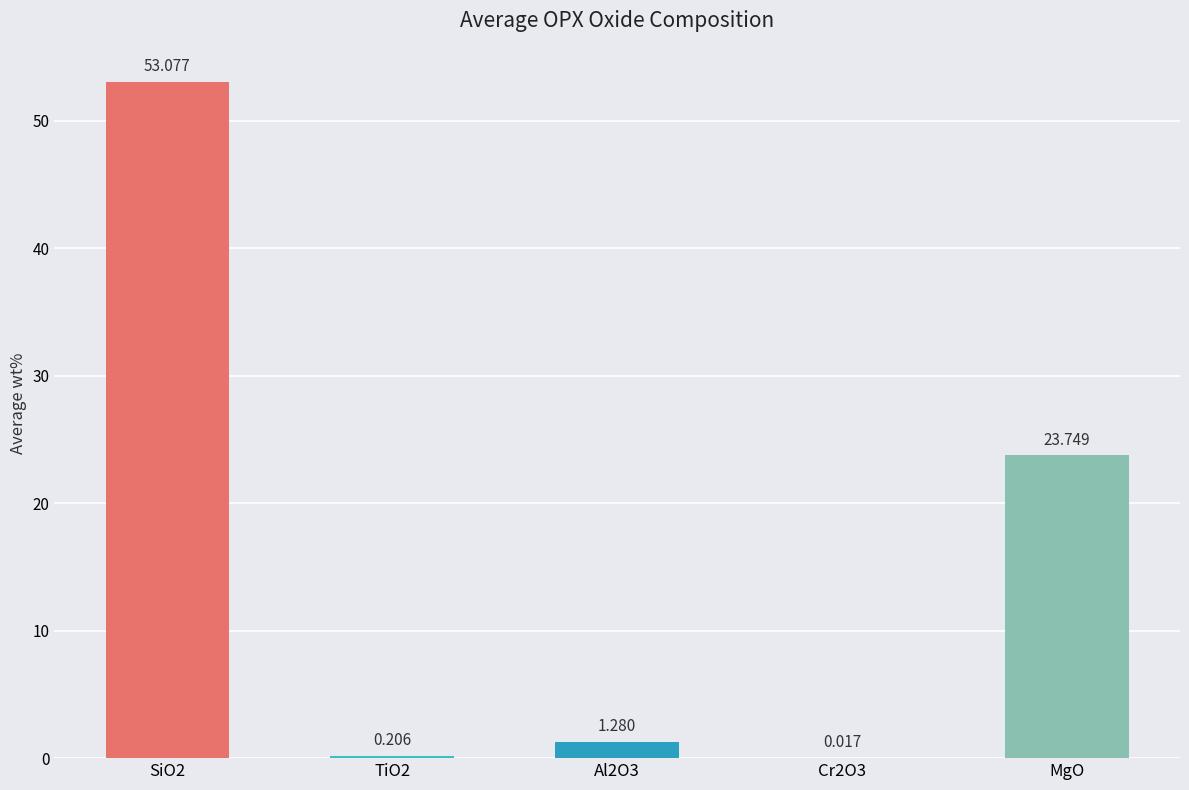

Where is the data nearest to the value 26?

MgO